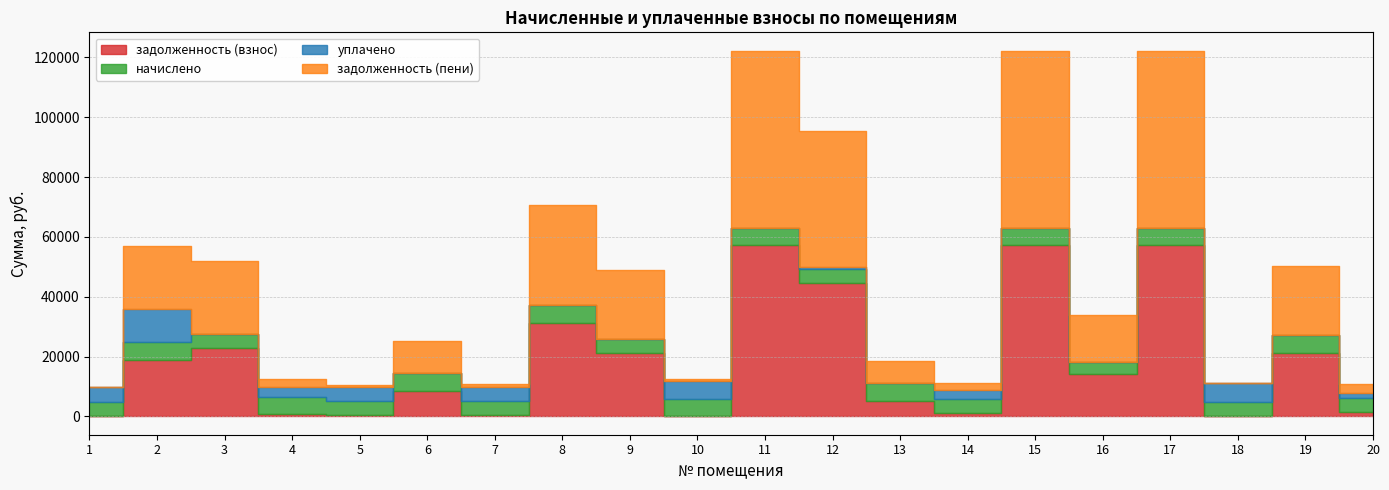

How many lines are shown in the chart?

4